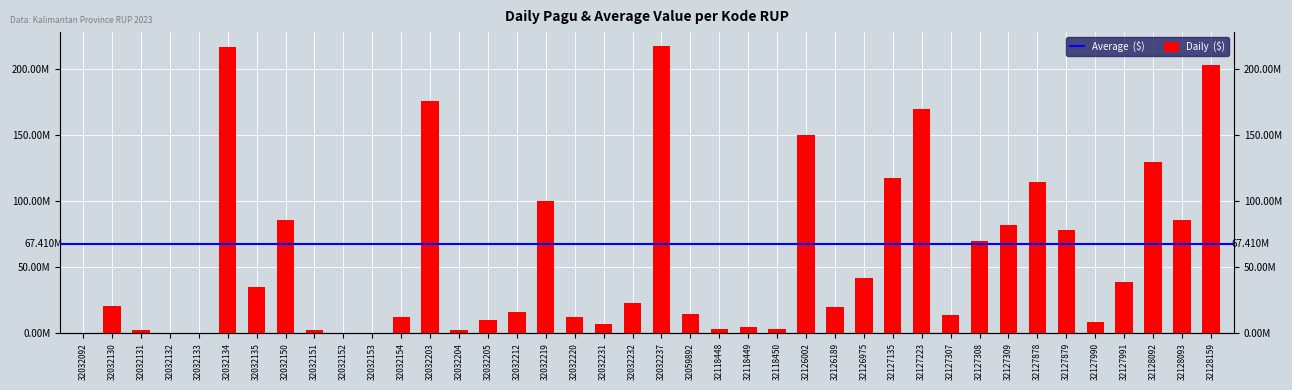

How many bars are there in total?

40